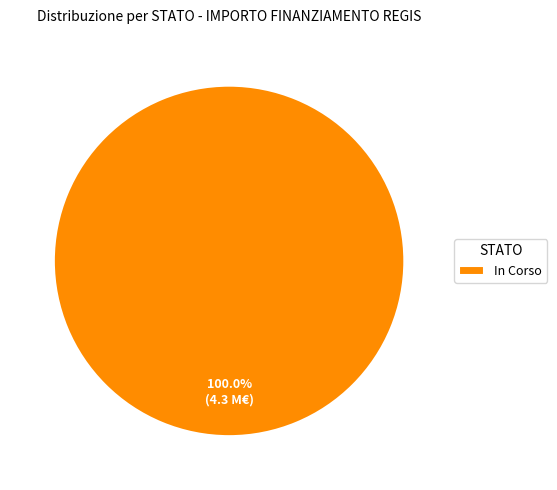

What is the majority slice?

In Corso